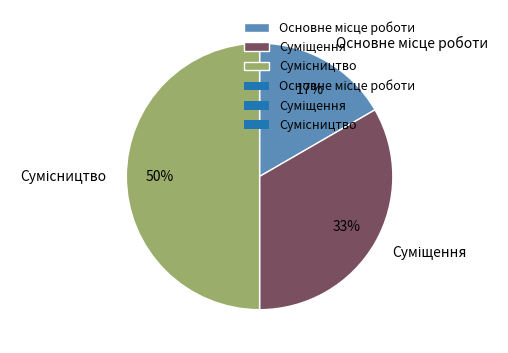

To the nearest percent, what is the difference between the largest and smallest slice percentages?

33%